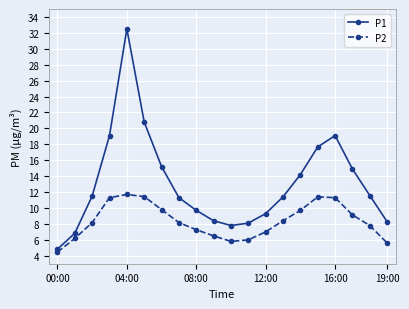

How many interior local peaks does the P2 series have?

2